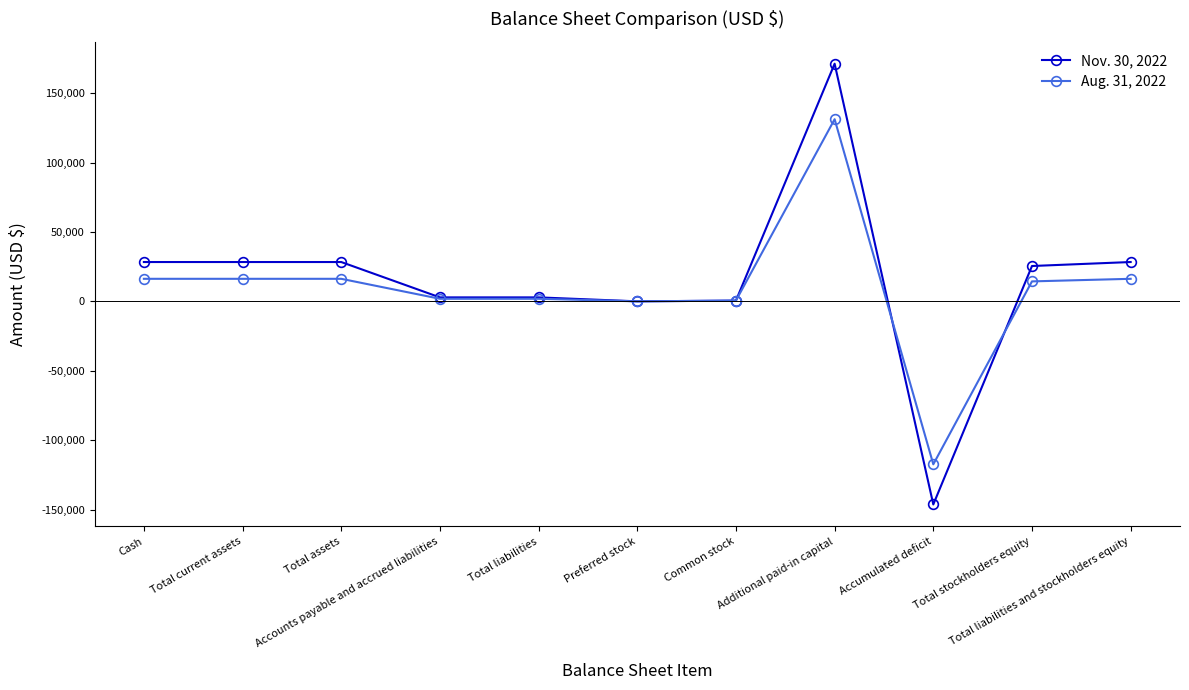

What is the difference between the maximum and minimum values in the Aug. 31, 2022 series?

248637